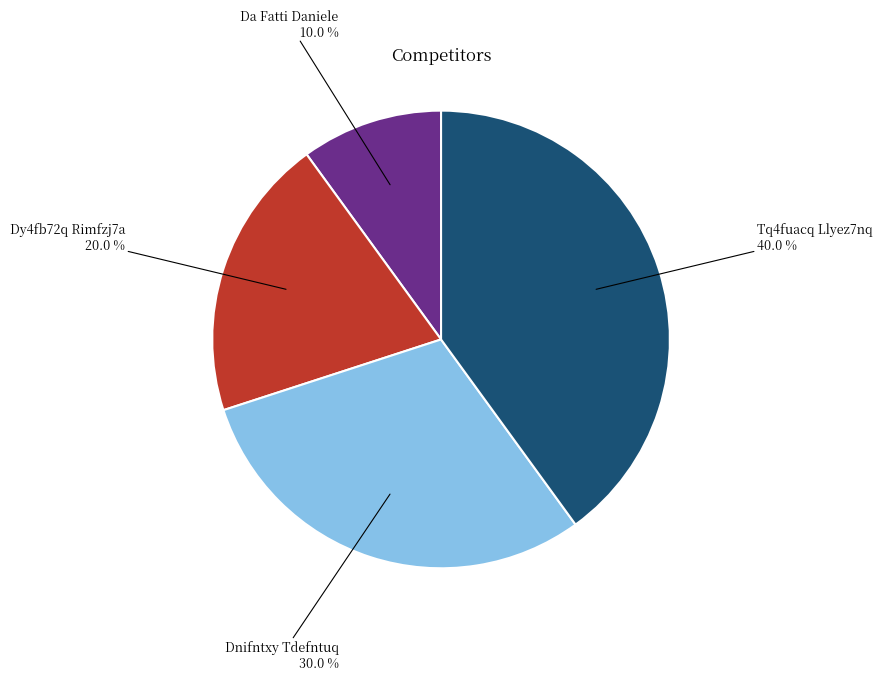

Approximately how many times larger is the value at Dy4fb72q Rimfzj7a compared to Da Fatti Daniele?

2.0